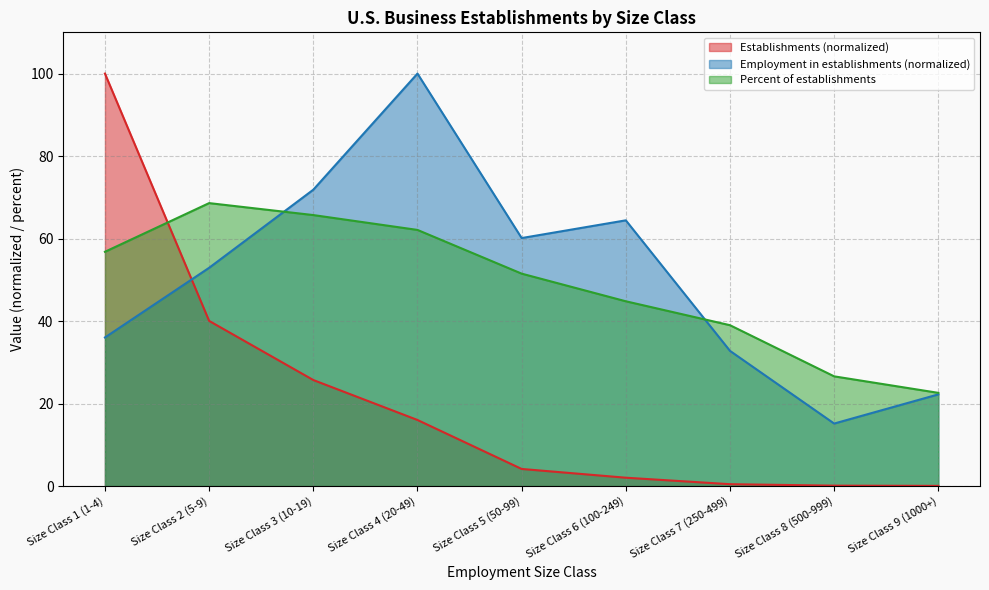

What is the difference between the second highest and second lowest values in the Establishments series?

39.9